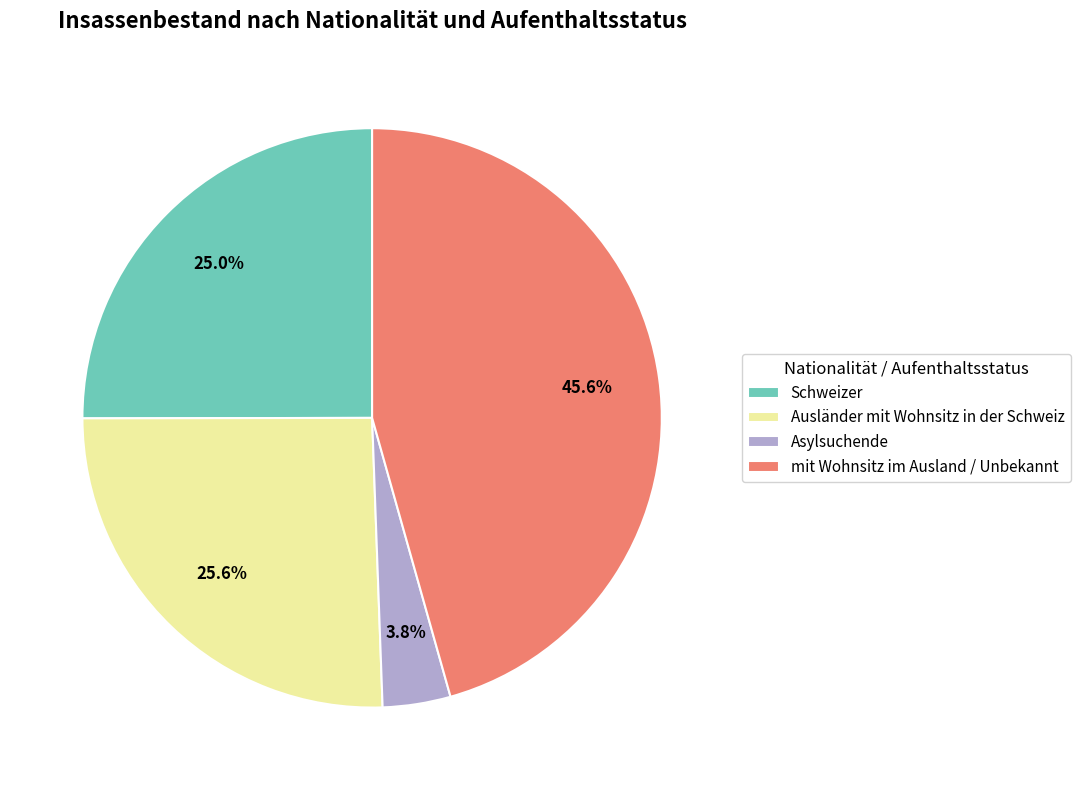

How many segments does this pie chart have?

4